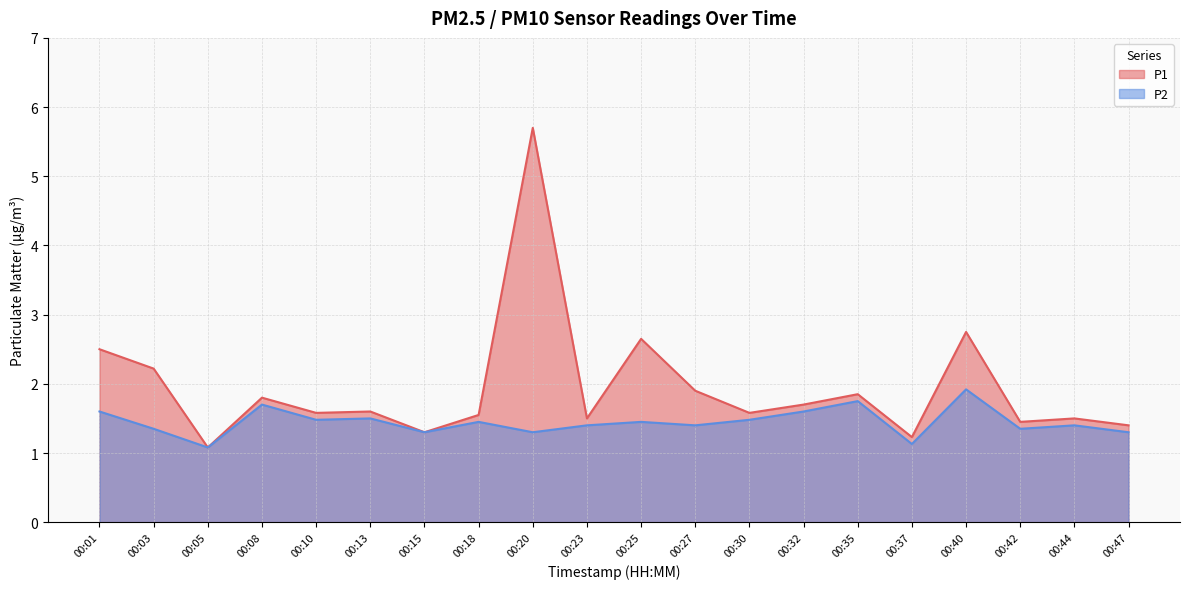

True or false: P1 and P2 cross at least once.

False